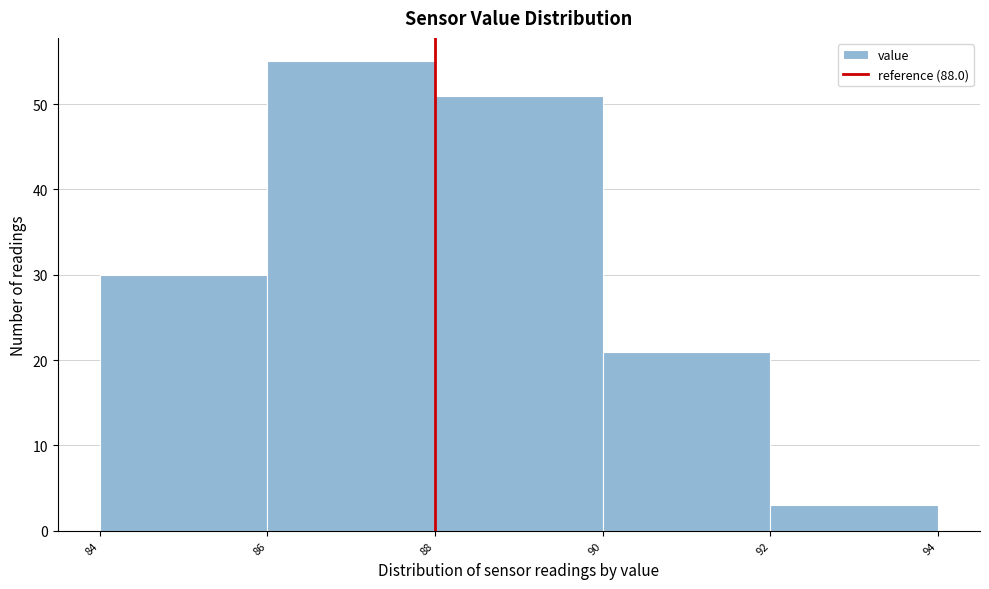

How tall is the bar that spans 84 to 86 on the x-axis? The values are not printed on the chart, so give them approximately, as read against the axis.

30